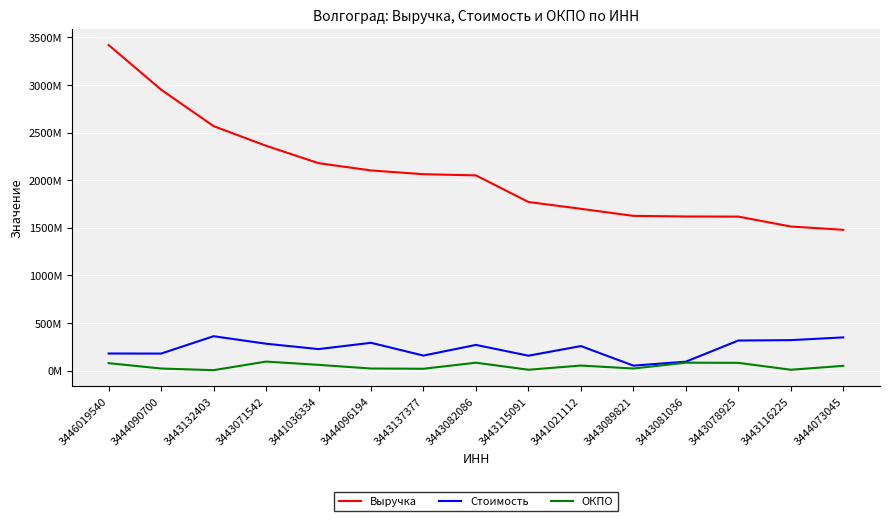

What is the label of the 13th point from the left?

3443078925